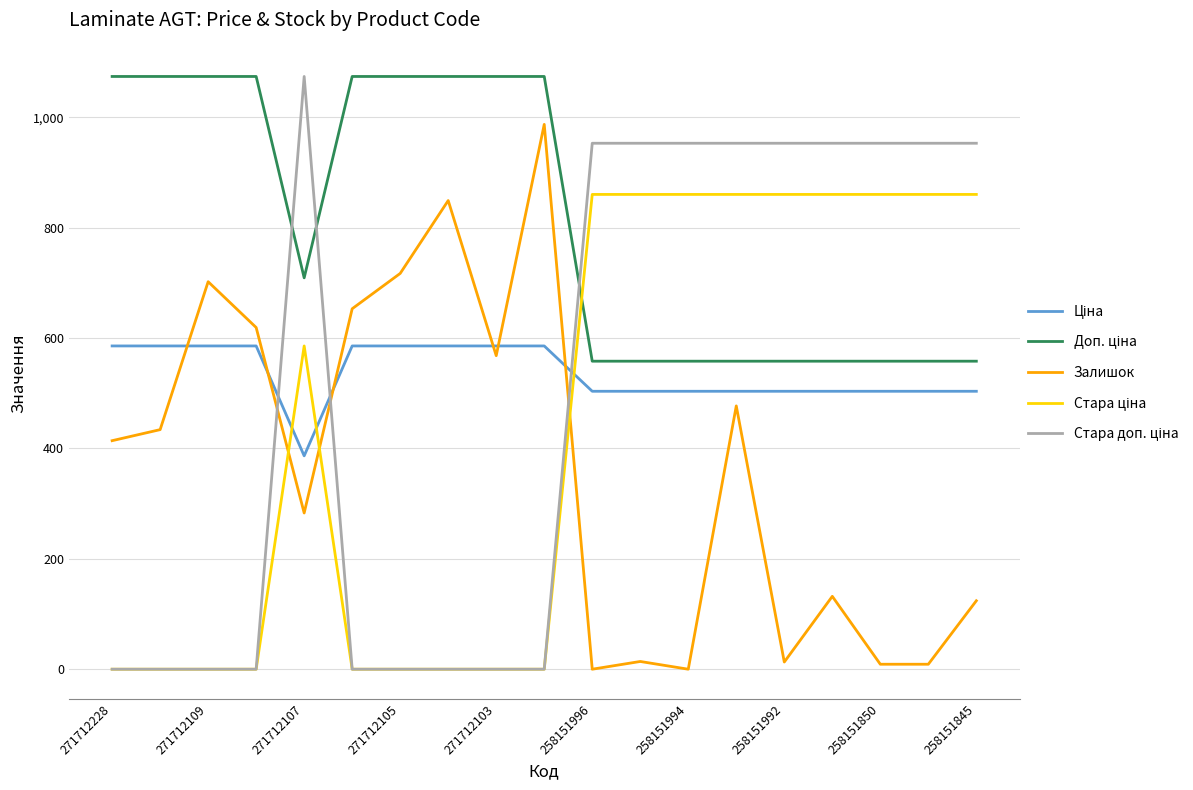

What is the greatest value displayed?

1073.8